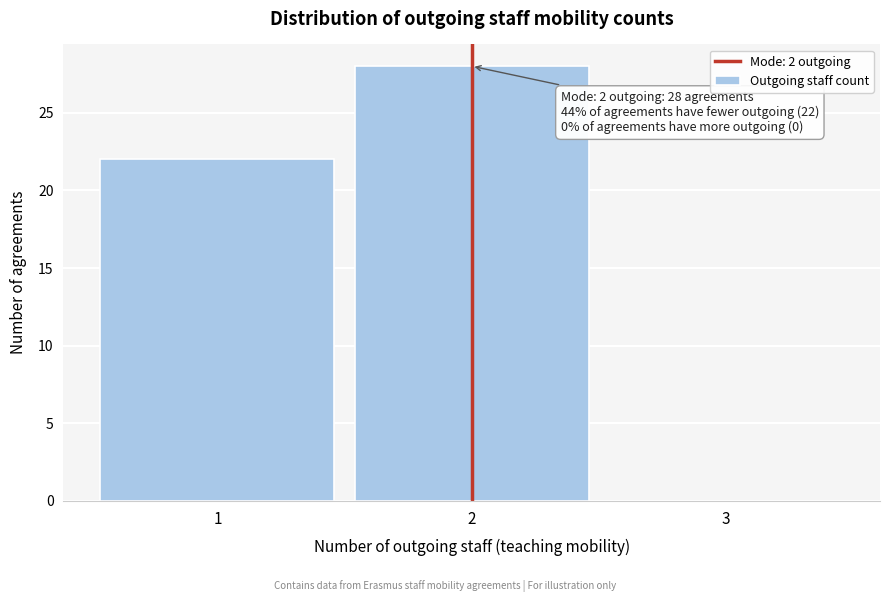

Which range on the x-axis has the tallest bar?

1.5 to 2.5